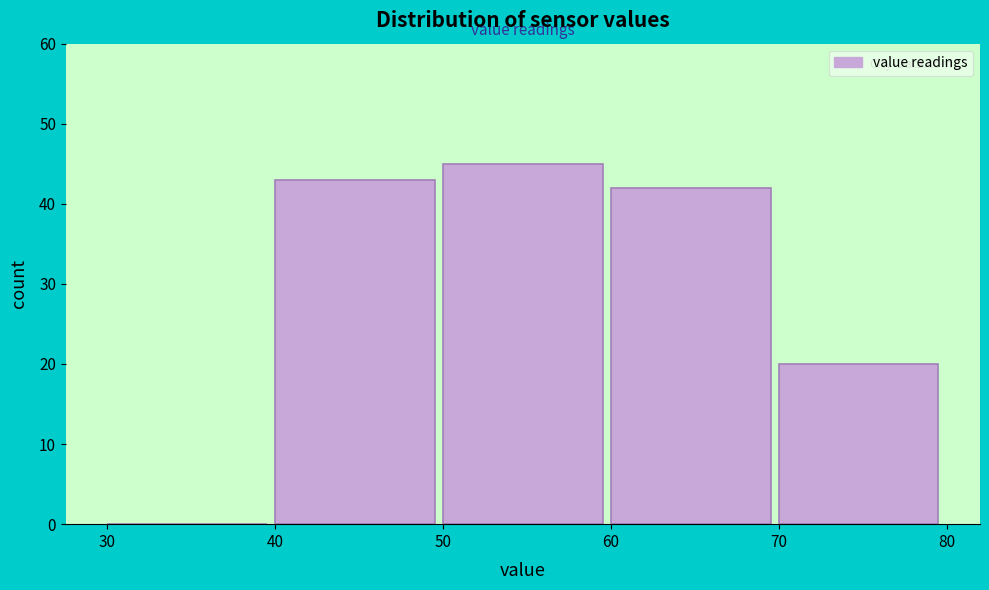

Reading left to right, transcribe this chart: for each bar, give the range it covers on the x-axis and its height. The values are not printed on the chart, so give them approximately, as read against the axis.

30 to 40: 0
40 to 50: 43
50 to 60: 45
60 to 70: 42
70 to 80: 20